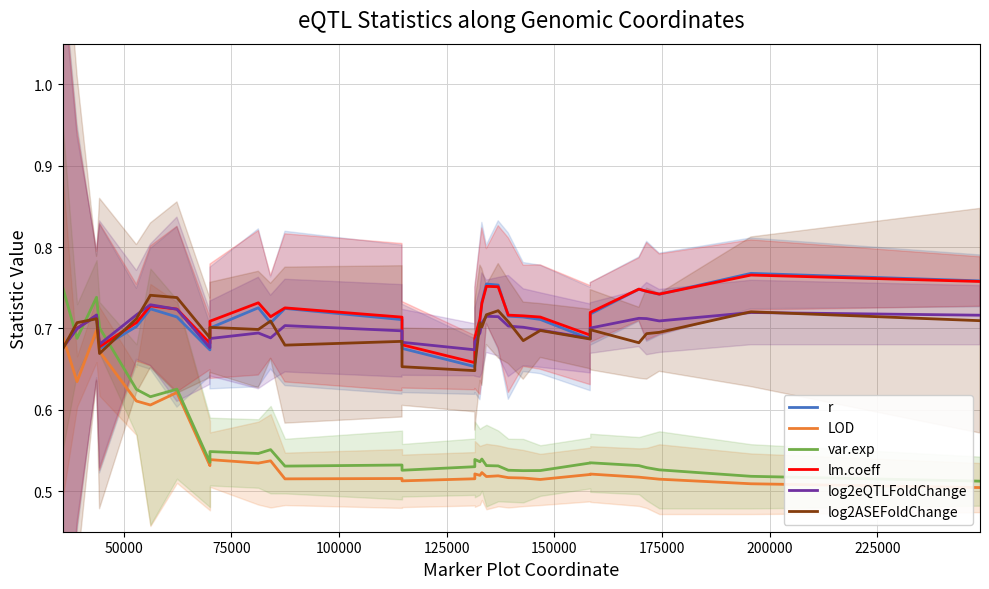

Which series has the largest total across all categories?

lm.coeff